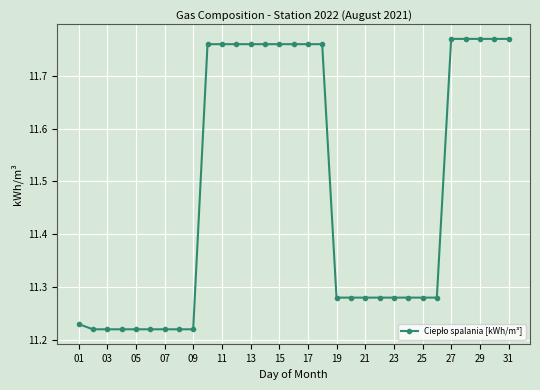

What is the average value?

11.5